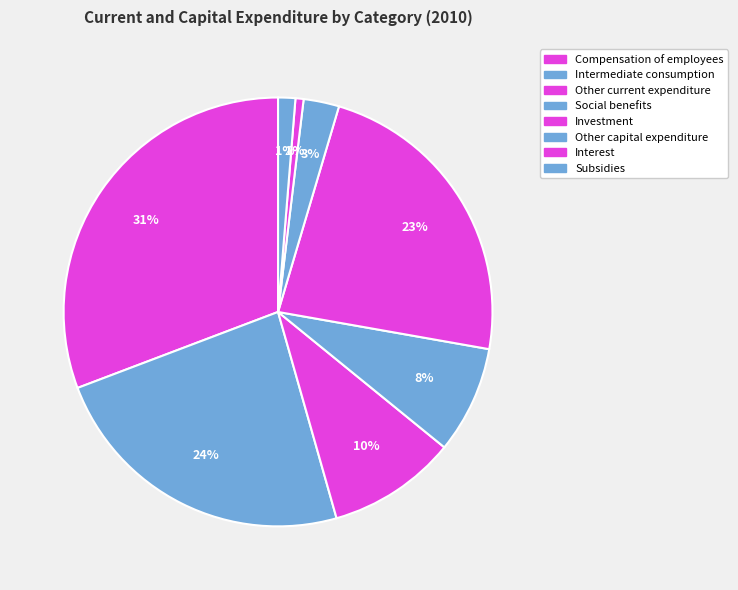

Is Subsidies the majority of the pie?

No